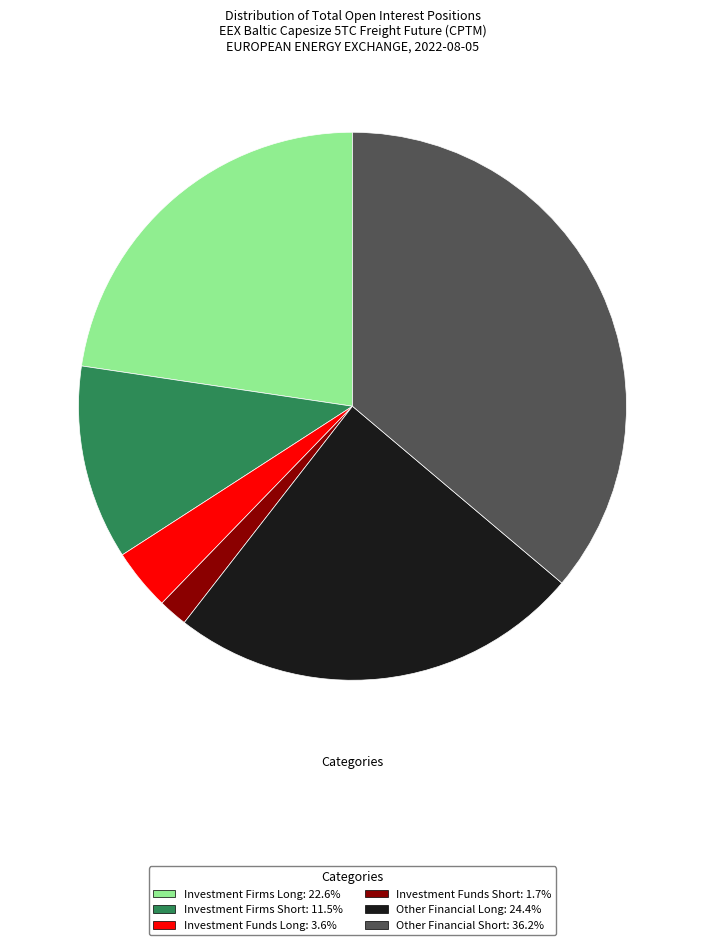

Is there any slice that represents more than half of the pie?

No